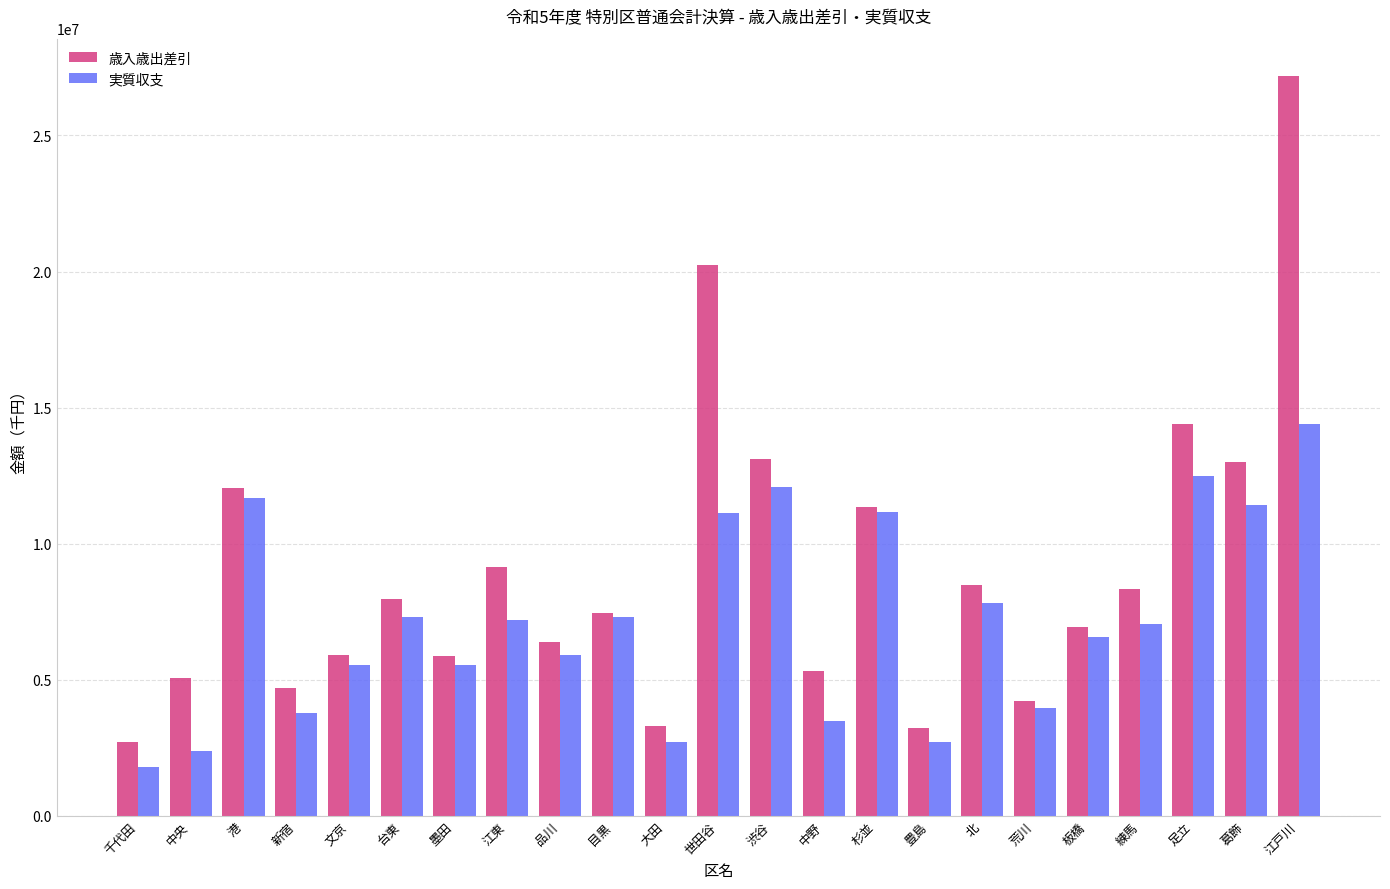

Rank the series by their average value, from highest to lowest.

歳入歳出差引, 実質収支